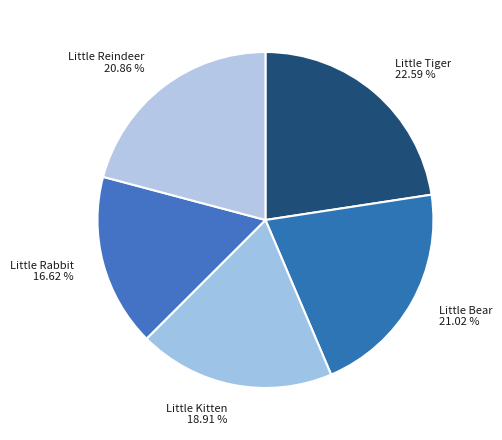

Does Little Tiger represent more than half of the total?

No